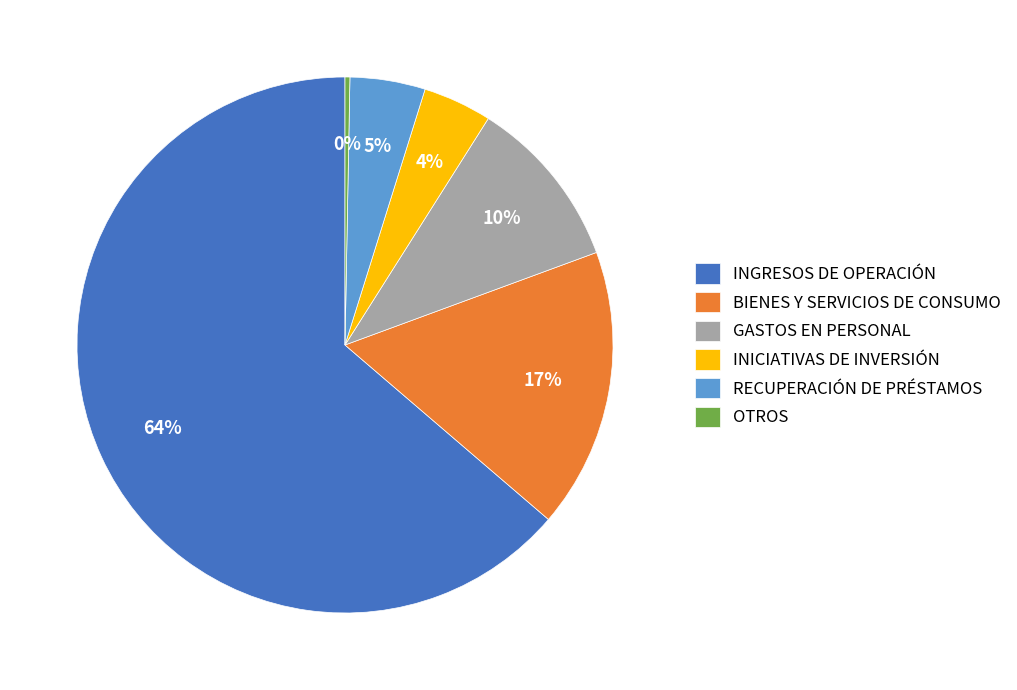

Count the number of slices in the pie.

6